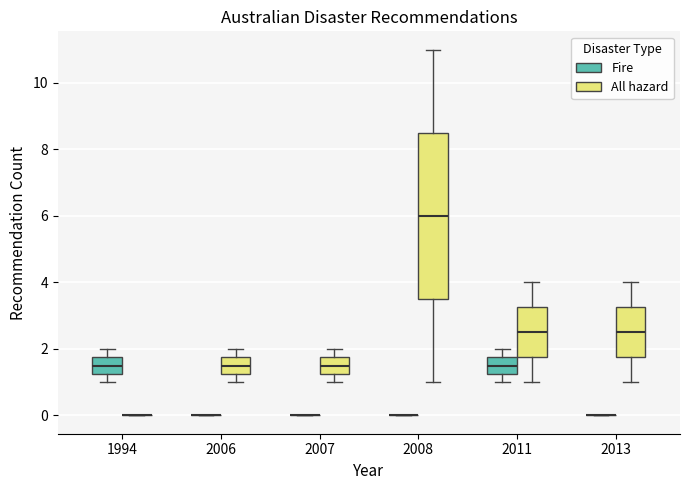

Where does the upper whisker of the box for 2011 (All hazard) end on the y-axis? The values are not printed on the chart, so give them approximately, as read against the axis.

4.0